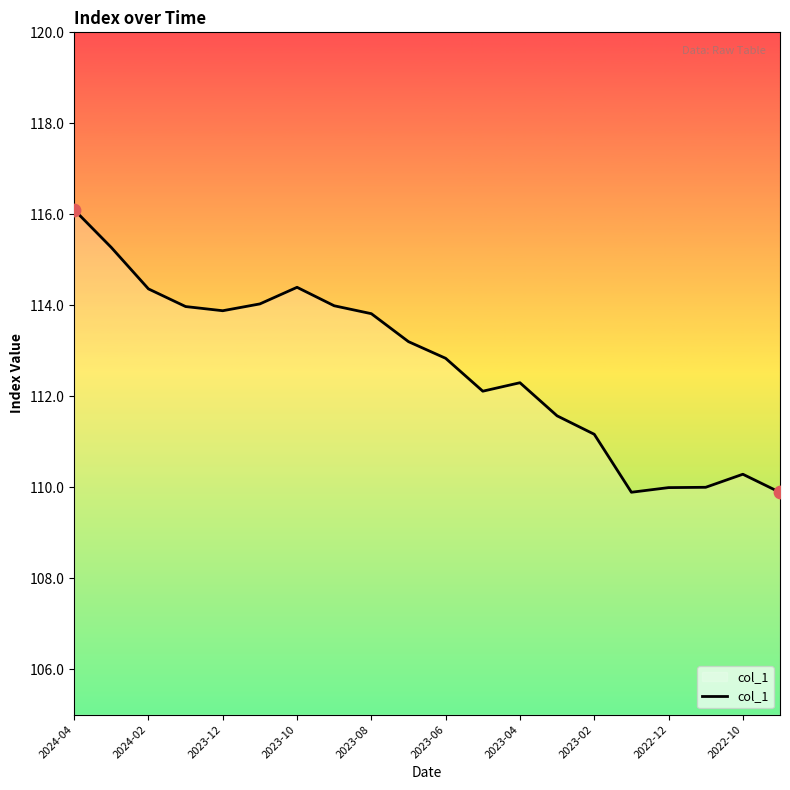

What is the greatest value displayed?

116.1